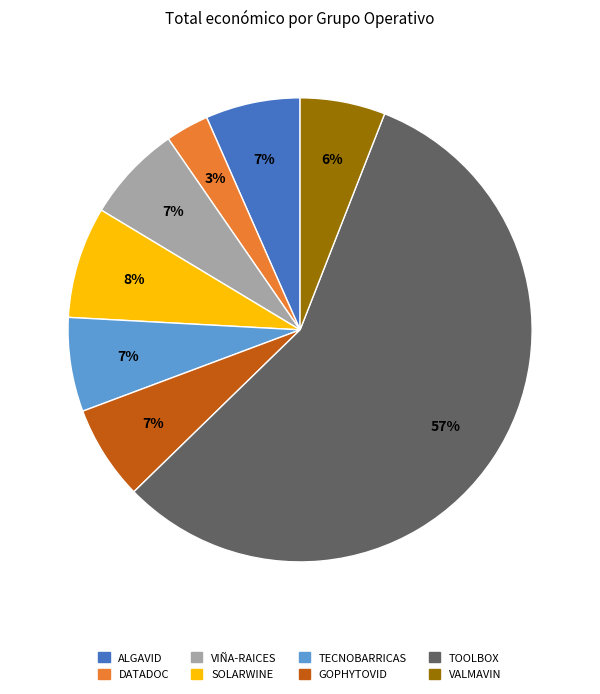

To the nearest percent, what is the average slice percentage?

12%